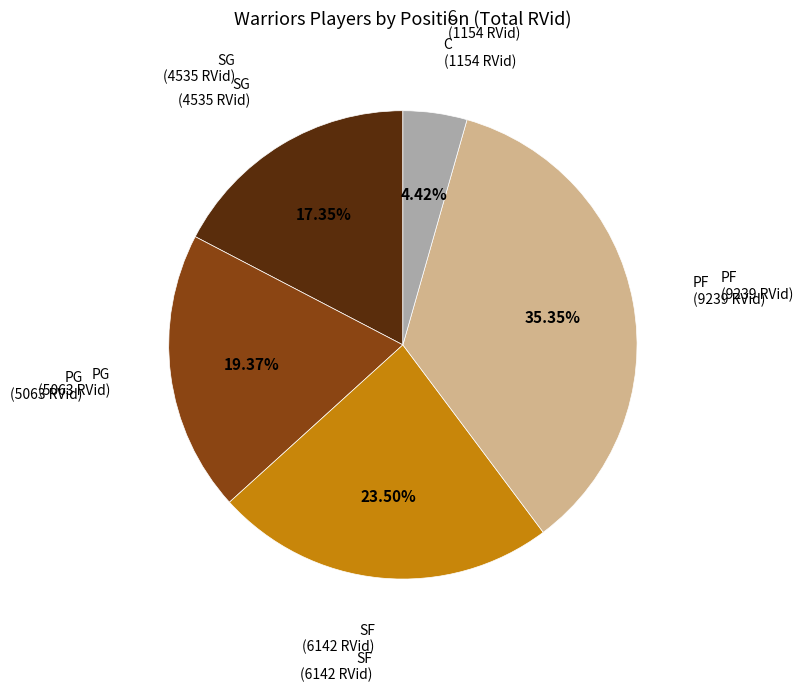

Is there any slice that represents more than half of the pie?

No